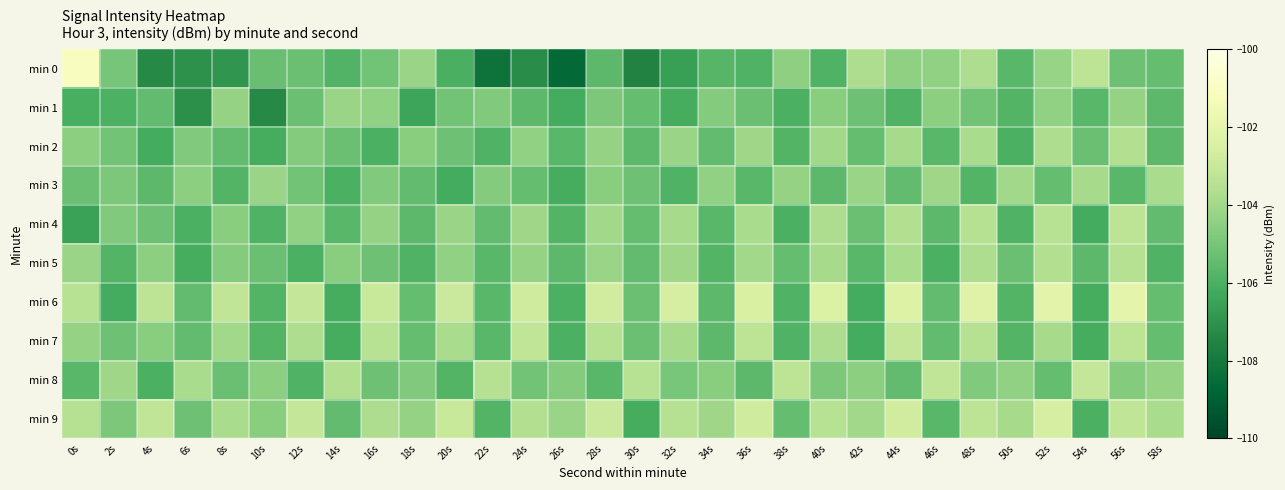

At which category is the sum across all series the highest?

52s